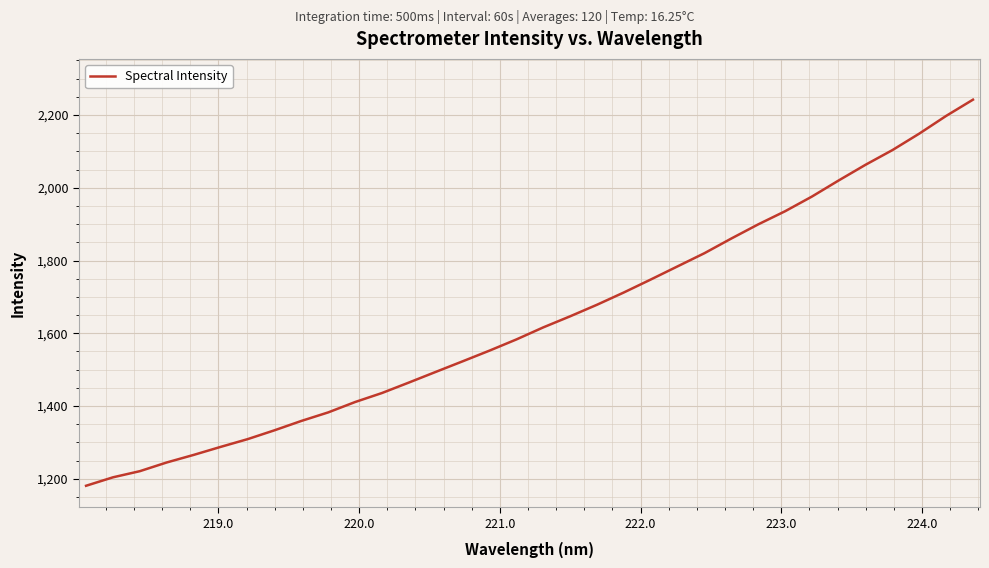

What is the difference between the maximum and minimum values?

1061.6